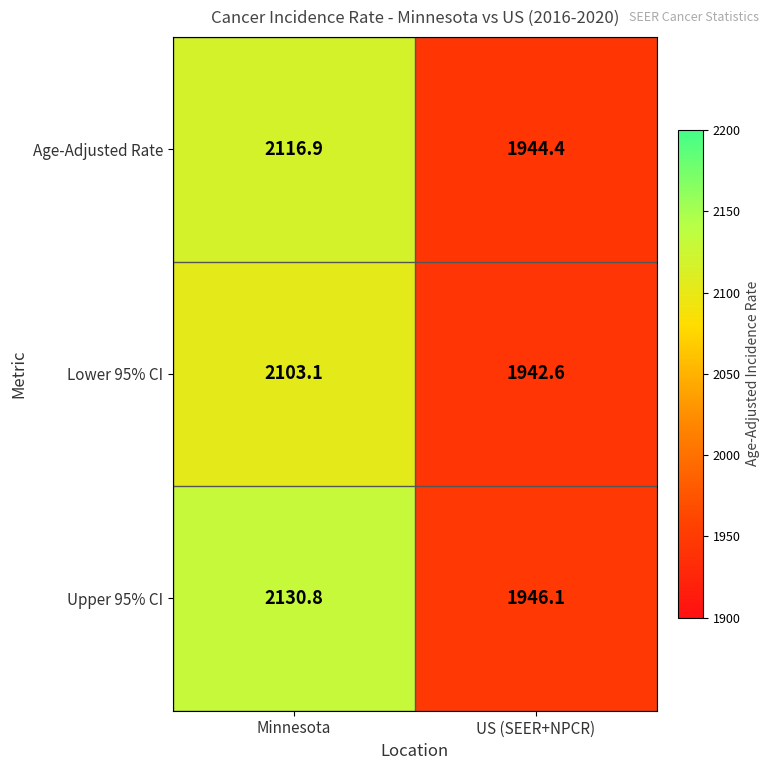

What is the sum of the Upper 95% CI values at Minnesota and US (SEER+NPCR)?

4076.9